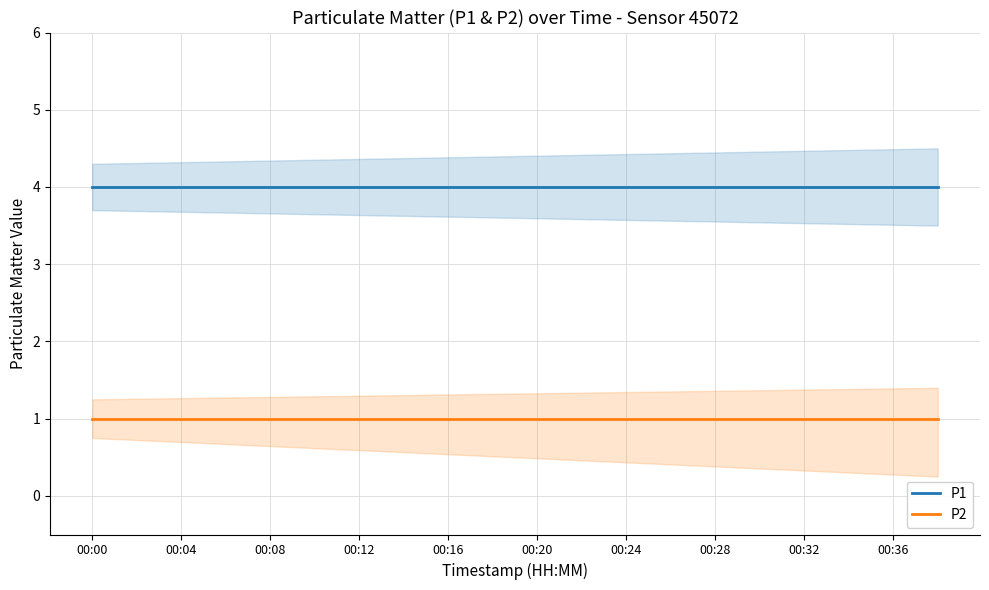

True or false: P2 and P1 intersect in this chart.

False